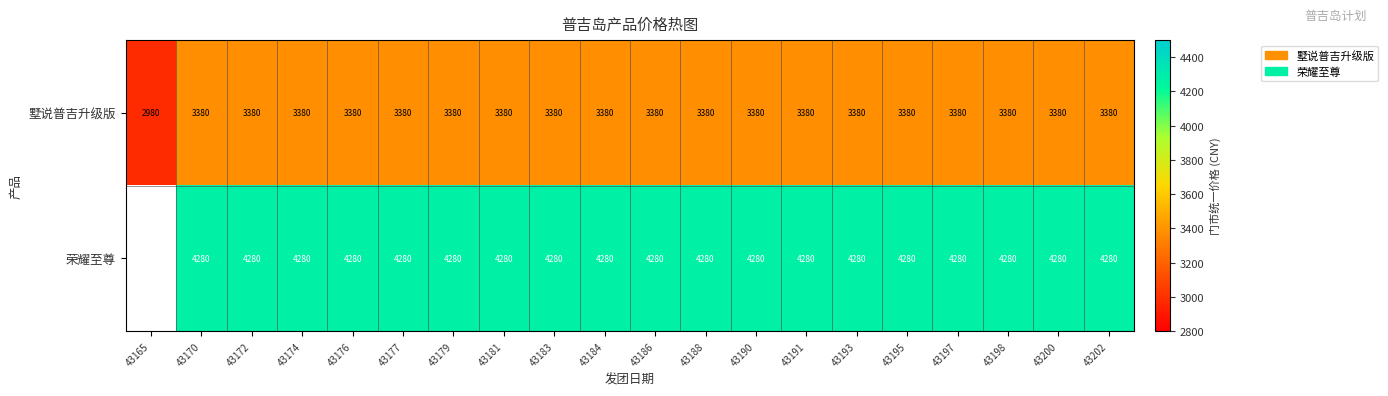

What is the greatest value displayed?

4280.0